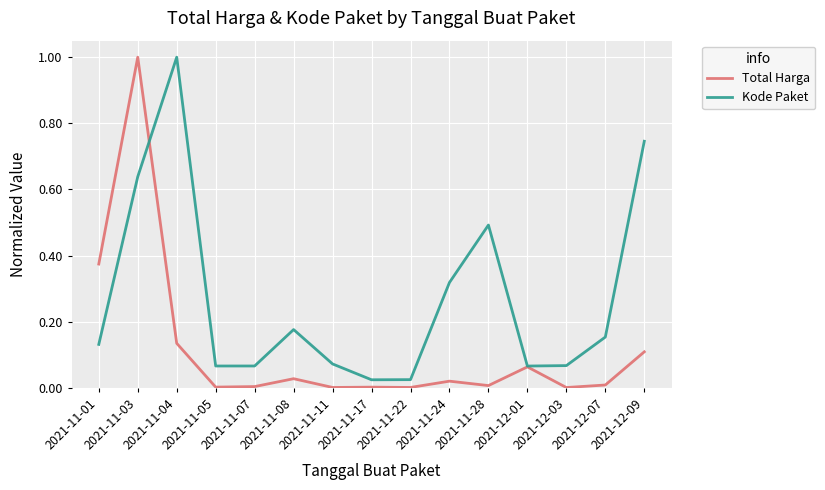

Where do Total Harga and Kode Paket first cross each other?

2021-11-03 and 2021-11-04